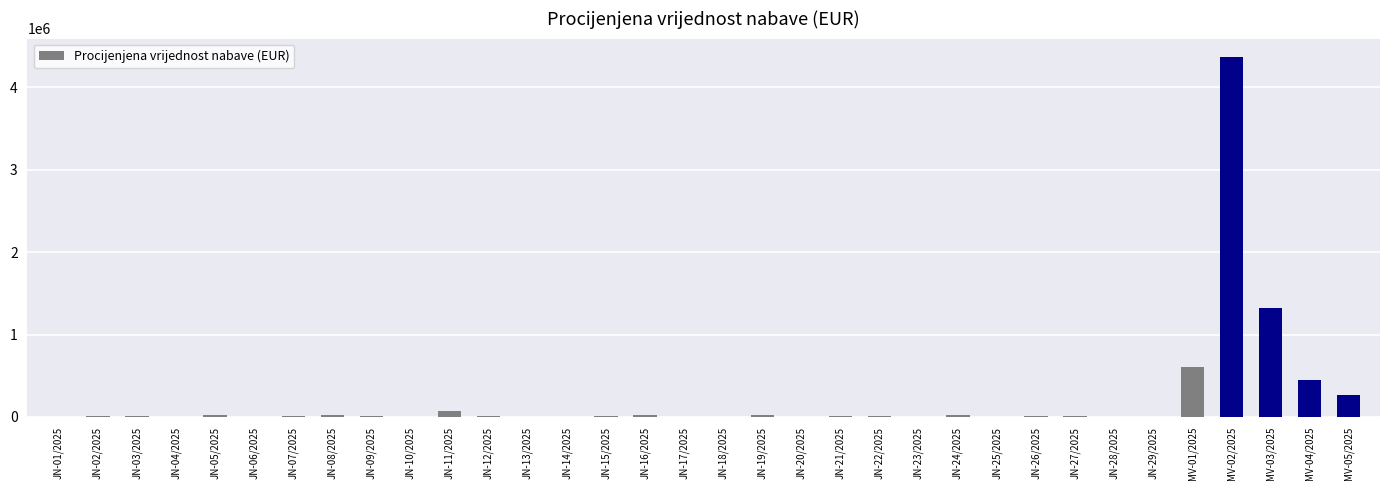

How many categories are shown in the chart?

34